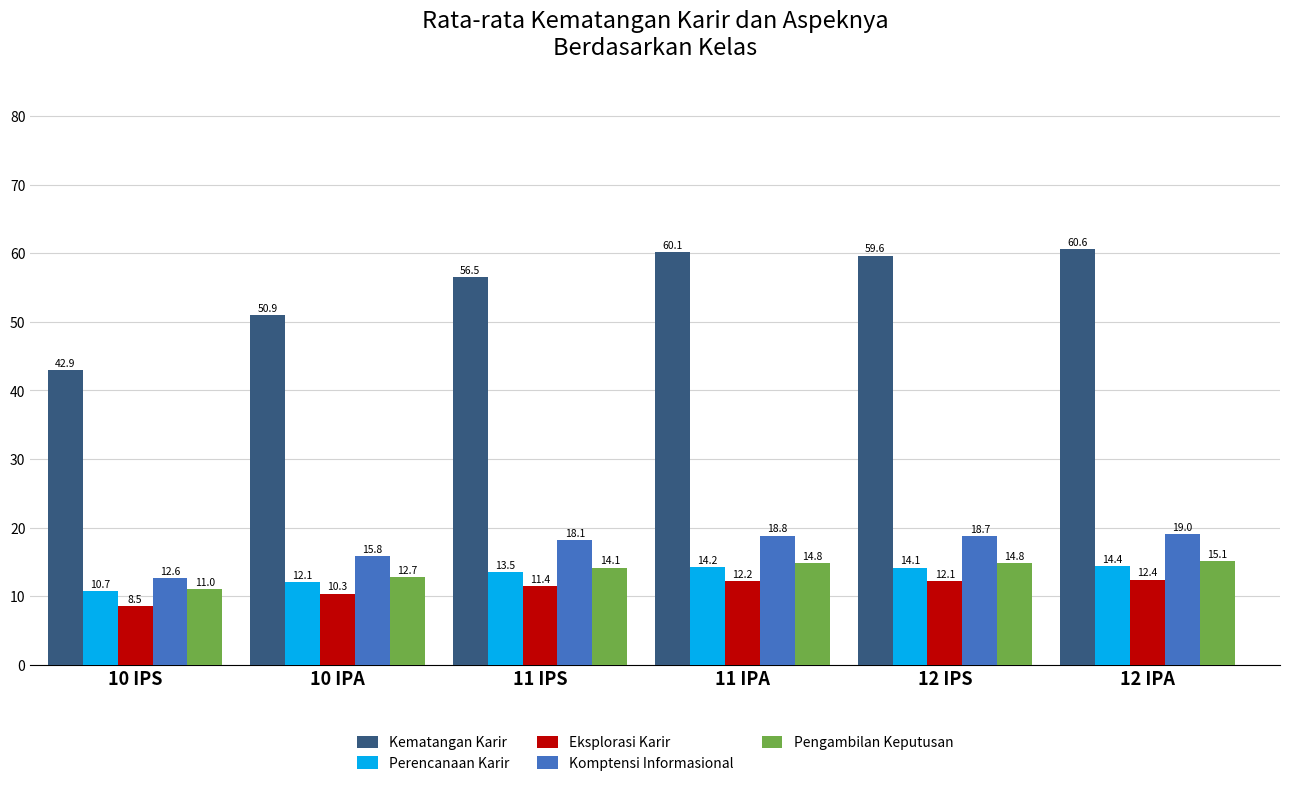

List the labels in order of Komptensi Informasional value, smallest first.

10 IPS, 10 IPA, 11 IPS, 12 IPS, 11 IPA, 12 IPA